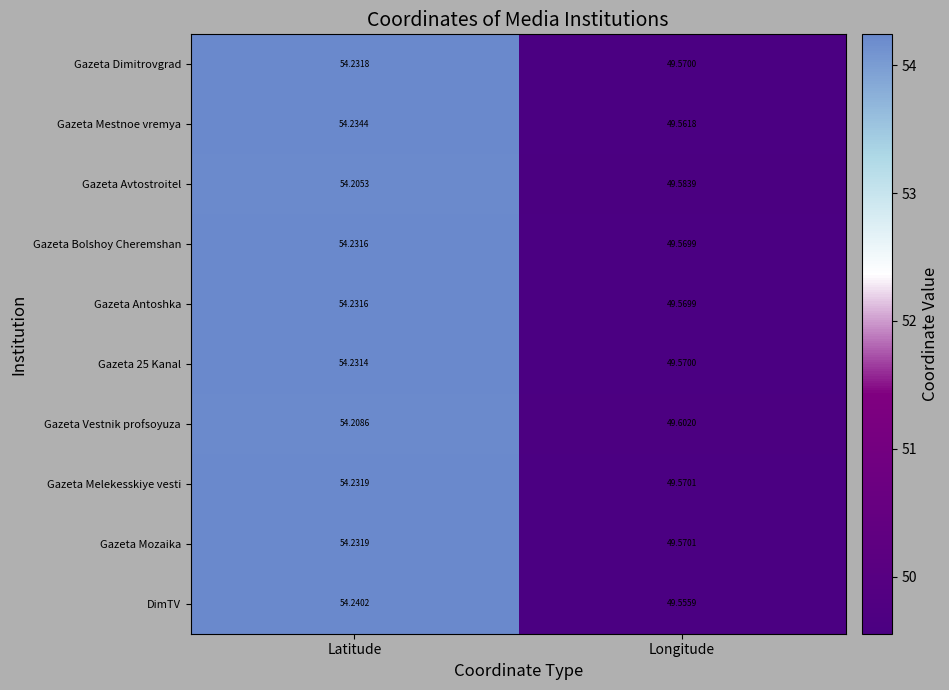

How many data points does each series have?

2